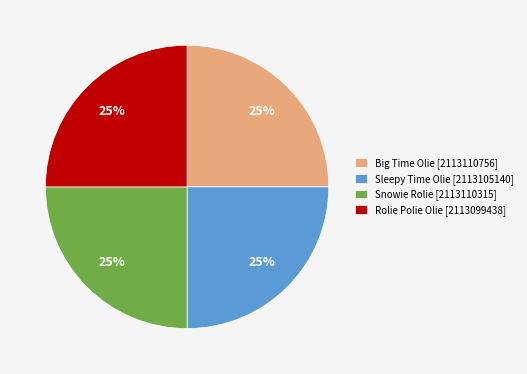

What is the ratio of the value at Sleepy Time Olie [2113105140] to the value at Big Time Olie [2113110756]?

1.0